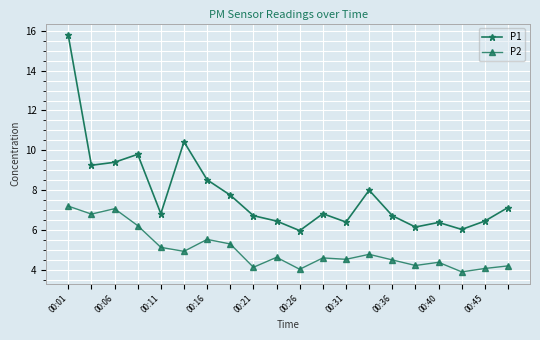

What is the sum of all P2 values?

100.2